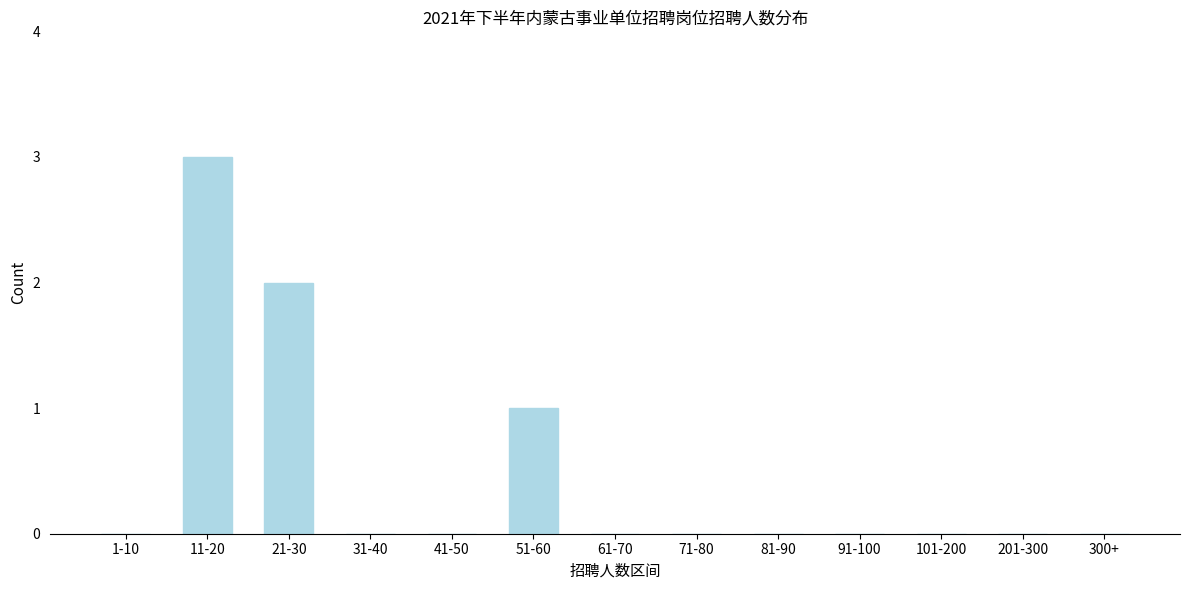

Reading left to right, what are all the values shown in this chart?

1-10=0	11-20=3	21-30=2	31-40=0	41-50=0	51-60=1	61-70=0	71-80=0	81-90=0	91-100=0	101-200=0	201-300=0	300+=0